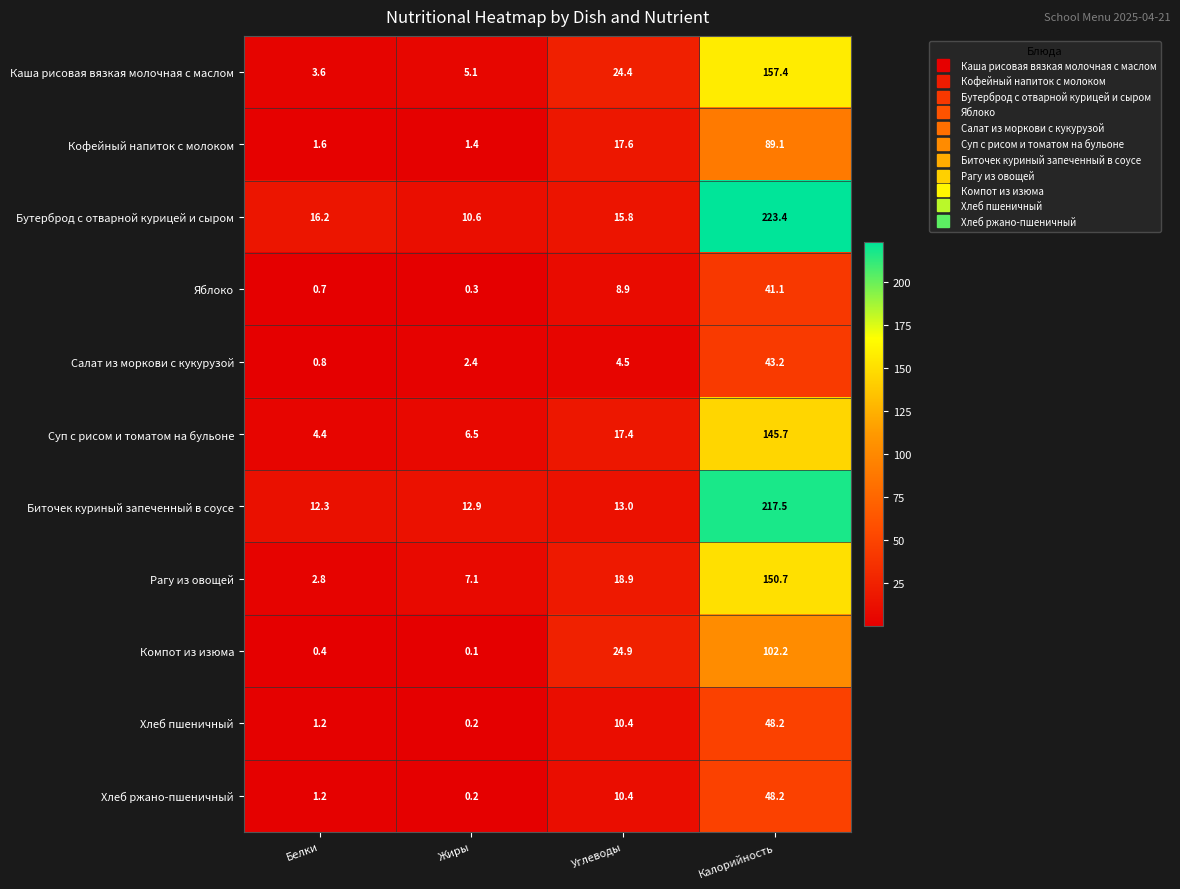

What is the difference between the maximum and minimum values in the Кофейный напиток с молоком series?

87.7